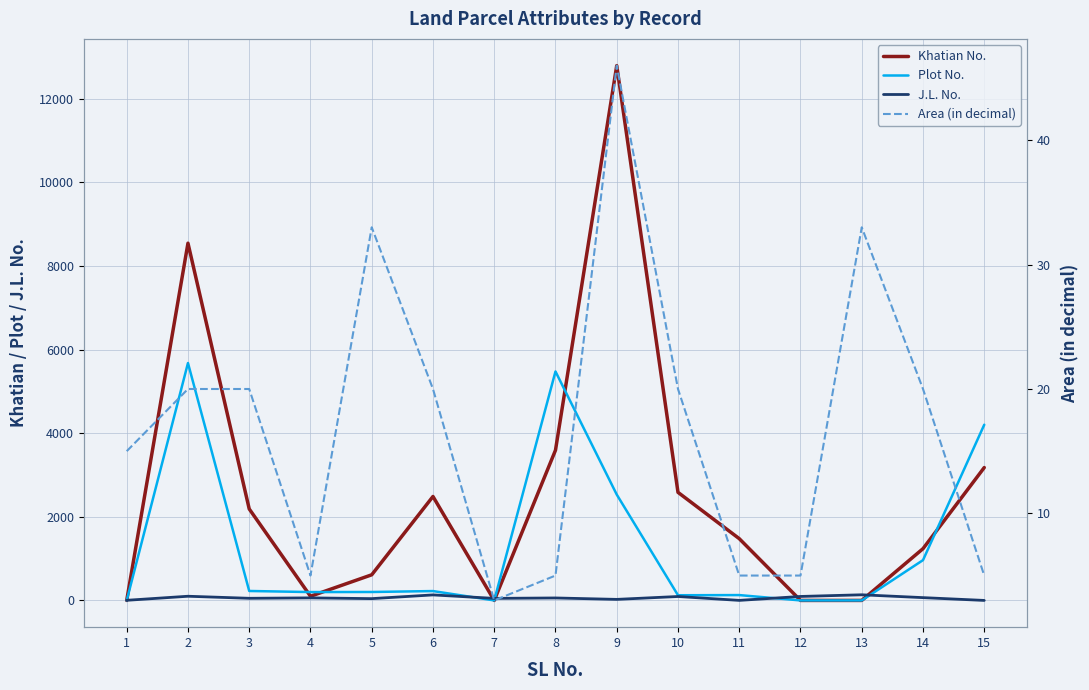

Is the value of Plot No. at 7 greater than the value of Khatian No. at 15?

No